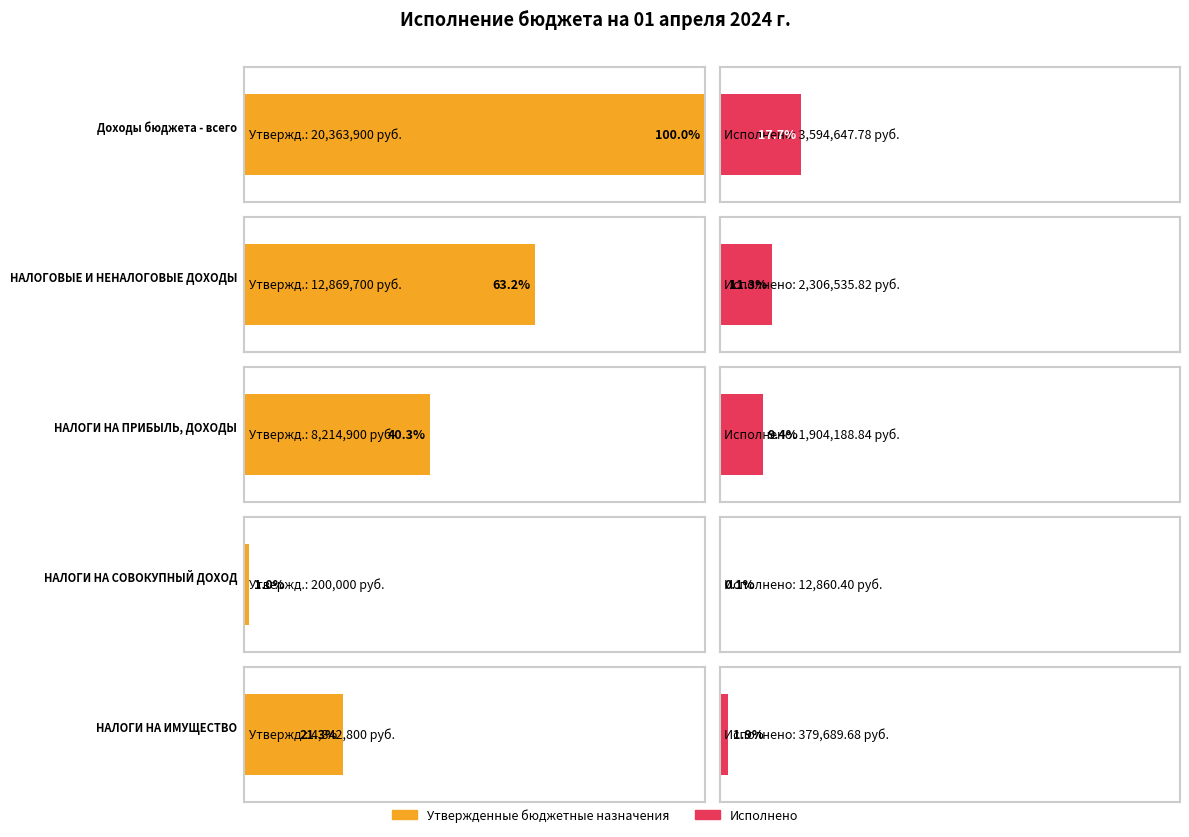

What is the total value across all series at НАЛОГИ НА ИМУЩЕСТВО?

4722489.7